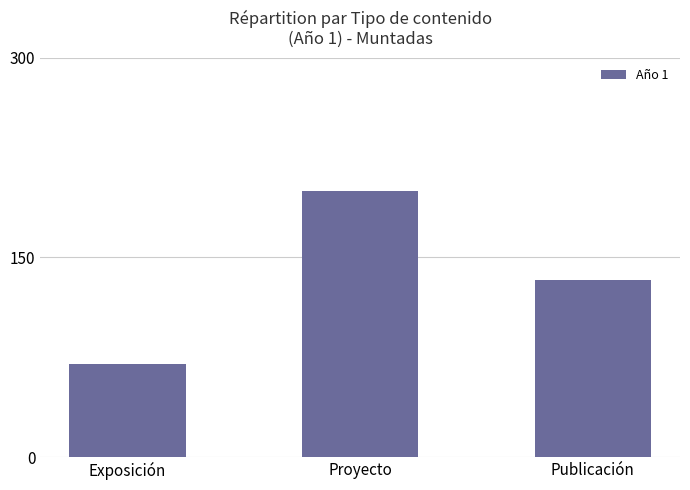

Is it true that the value at Proyecto is 126?

False